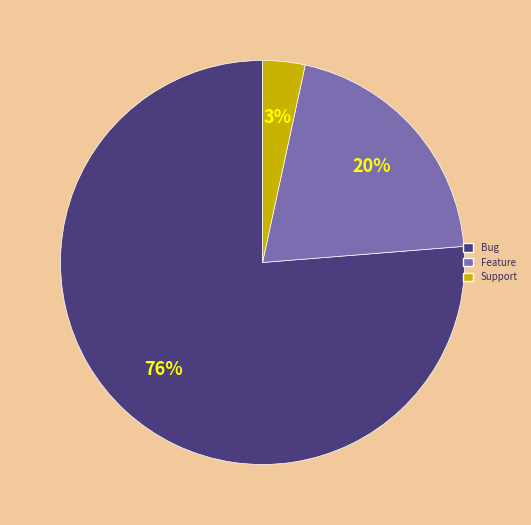

Combined, do Feature and Support account for over 50%?

No